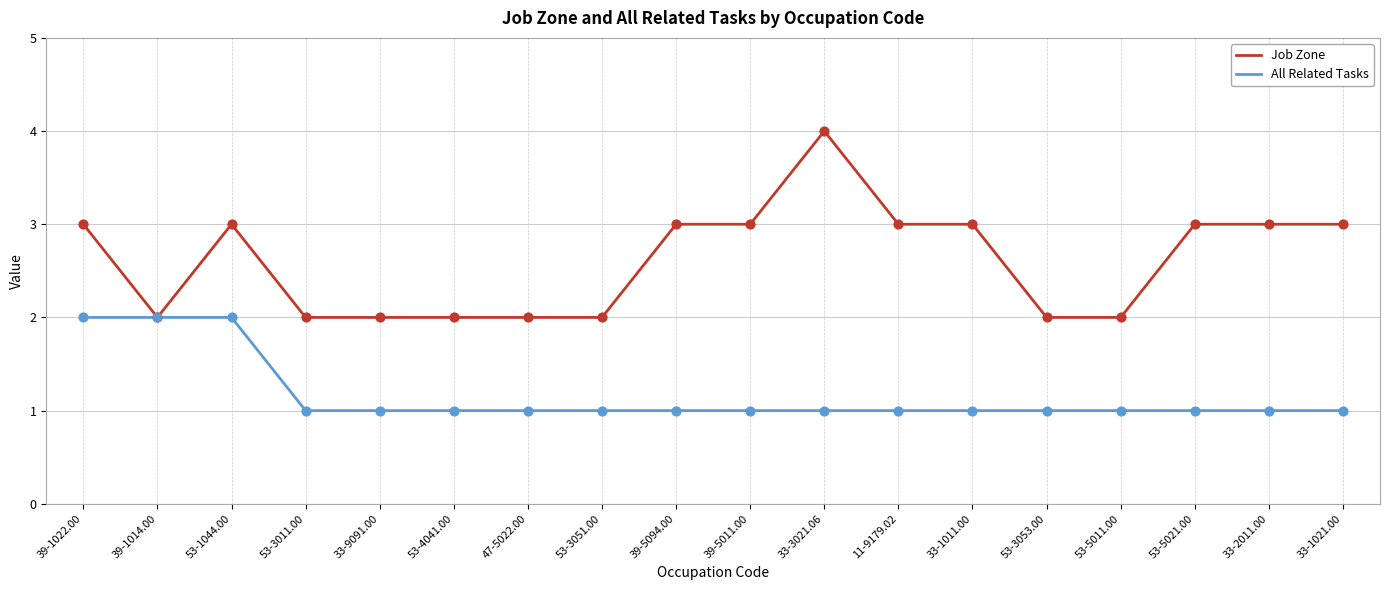

At how many categories does at least one series exceed 1?

18